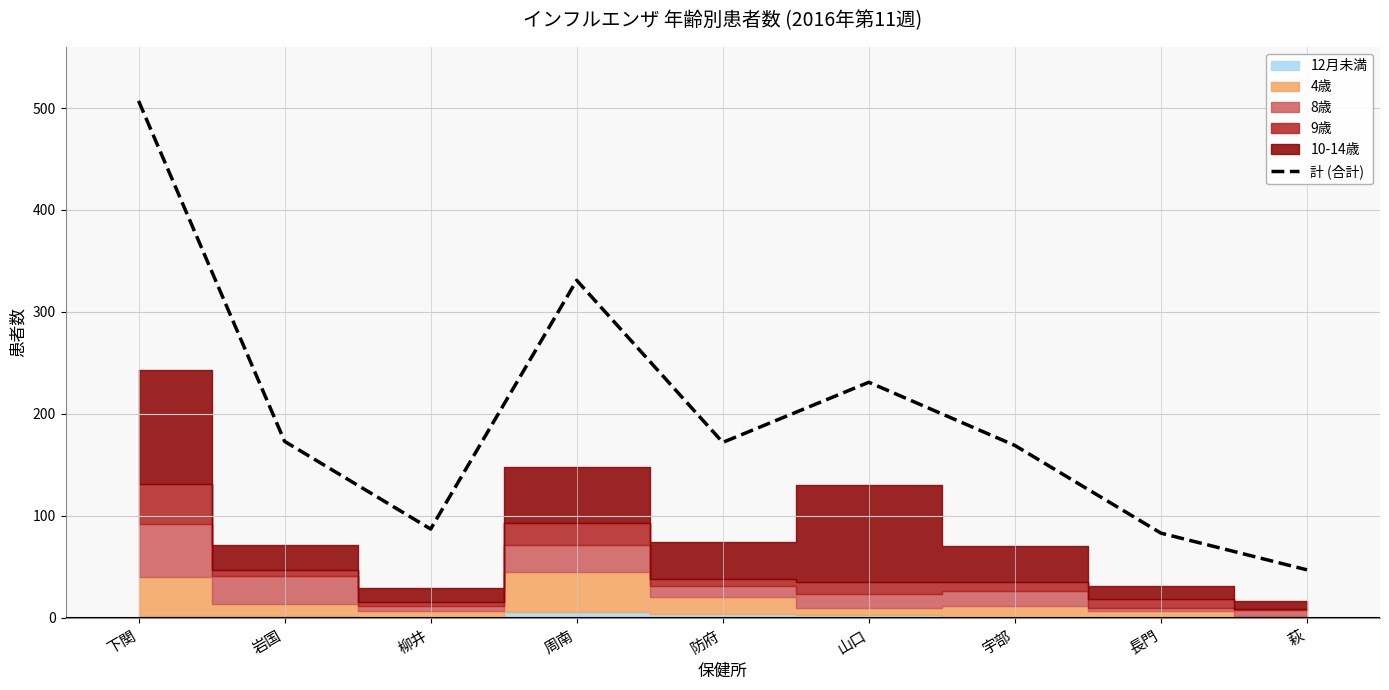

Rank the categories by value from highest to lowest.

下関, 周南, 山口, 岩国, 防府, 宇部, 柳井, 長門, 萩